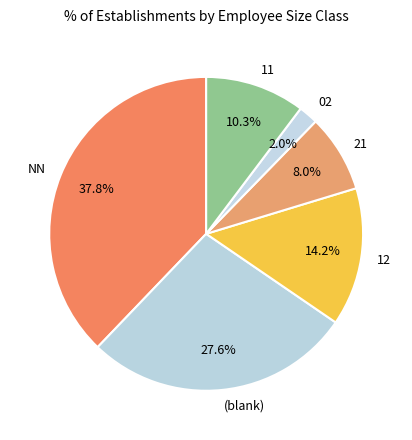

Rank the categories by value from highest to lowest.

NN, (blank), 12, 11, 21, 02